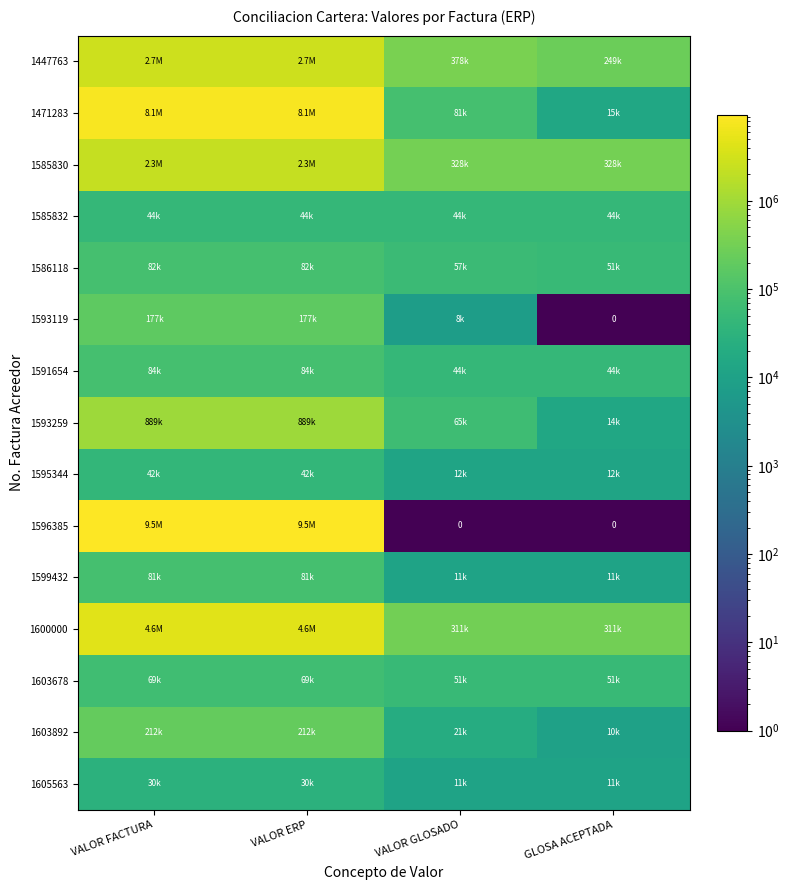

At how many categories does at least one series exceed 8006946?

2